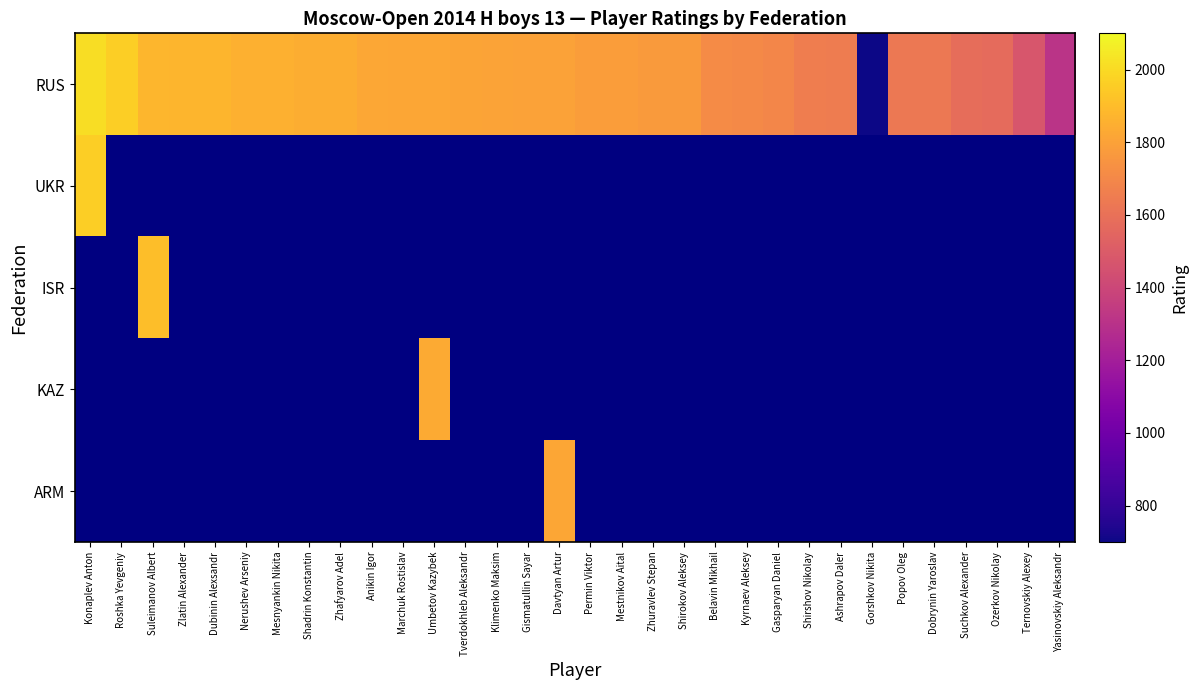

What is the spread (max minus min) of values at Shirshov Nikolay?

1655